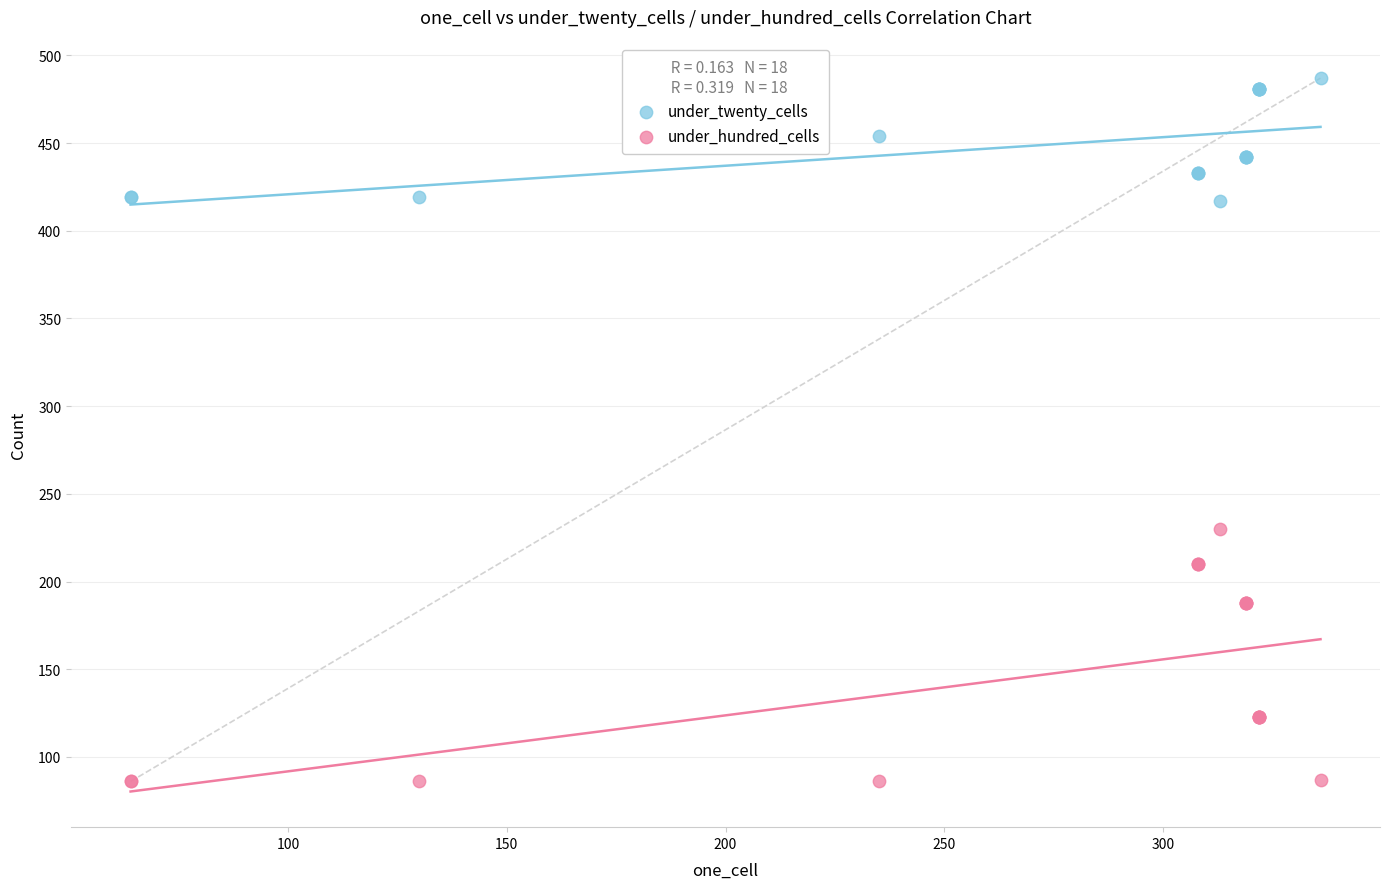

Which series reaches the minimum Y coordinate?

under_hundred_cells